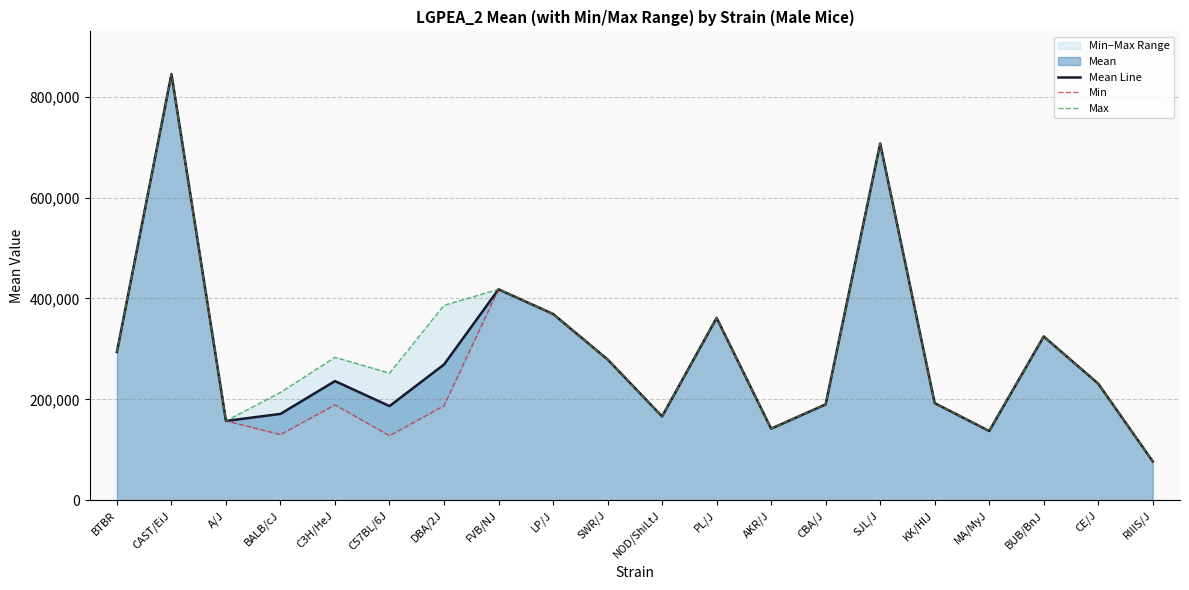

At how many categories does at least one series exceed 407076?

3